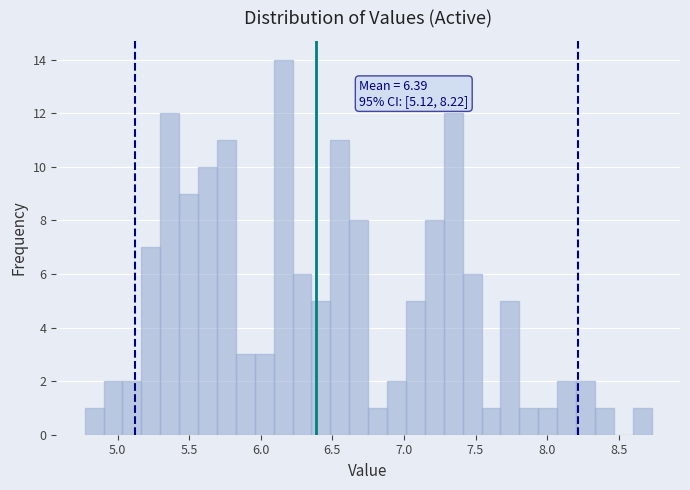

Read against the x-axis, roughly where is the centre of the tallest bar?

6.15